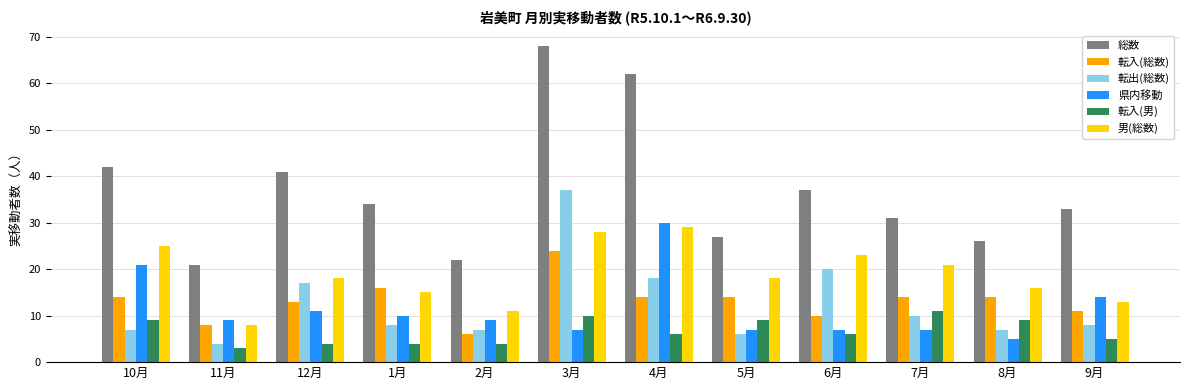

At how many categories does at least one series exceed 28?

8